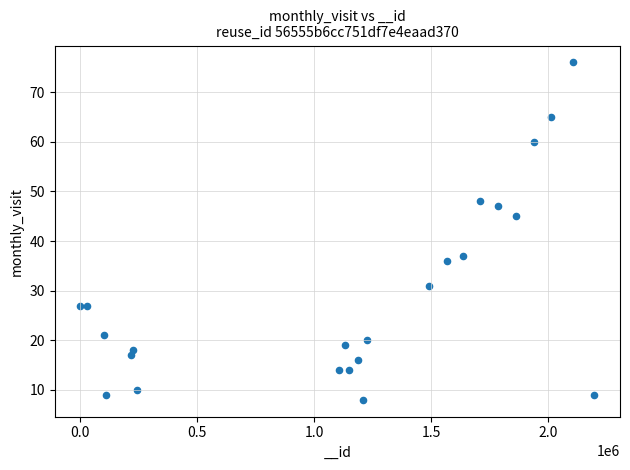

What Y value in the scatter plot is closest to 42?

45